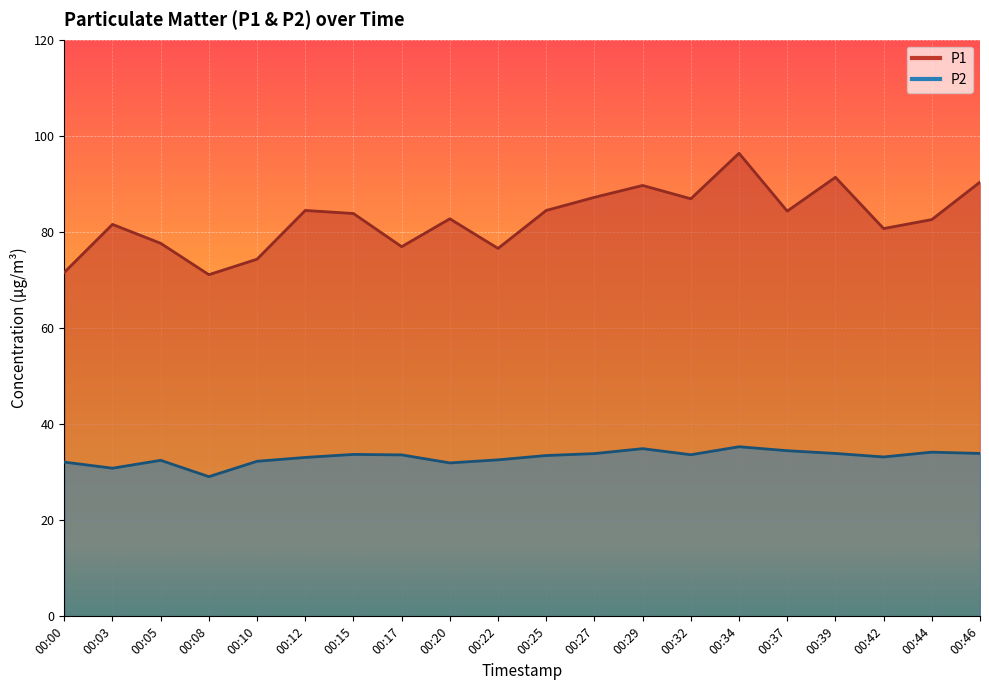

List the labels in order of P1 value, largest first.

00:34, 00:39, 00:46, 00:29, 00:27, 00:32, 00:12, 00:25, 00:37, 00:15, 00:20, 00:44, 00:03, 00:42, 00:05, 00:17, 00:22, 00:10, 00:00, 00:08